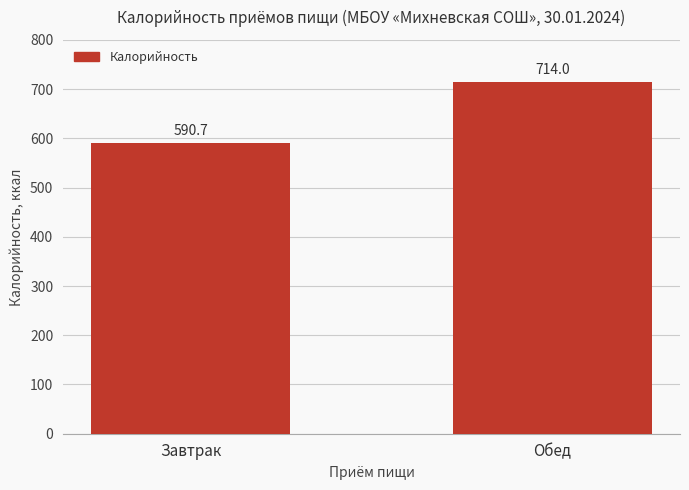

What is the minimum value shown in the chart?

590.7